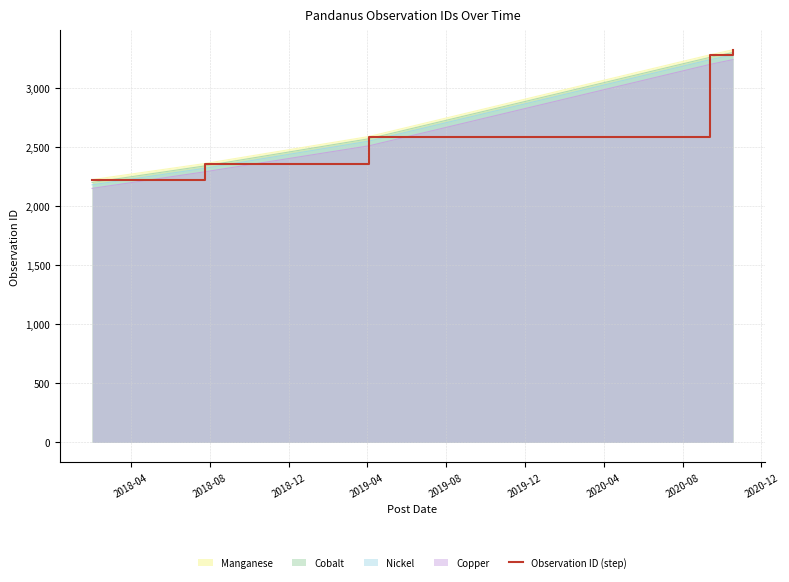

Between 2019-04 and 2019-08, which is larger?

2019-08